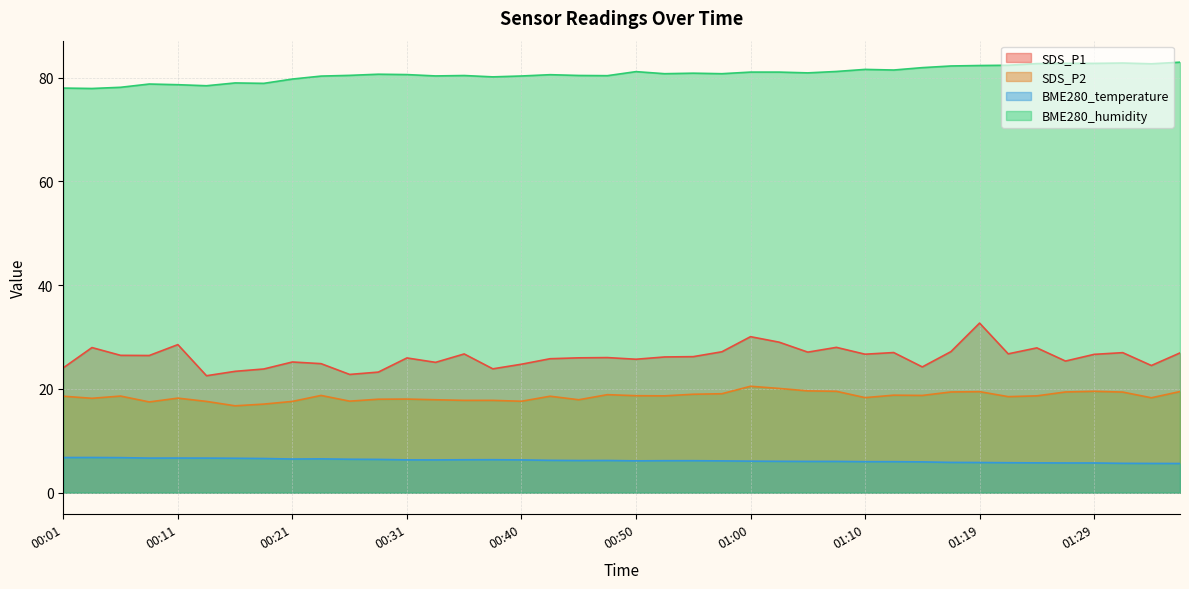

How many interior local valleys does the SDS_P1 series have?

12